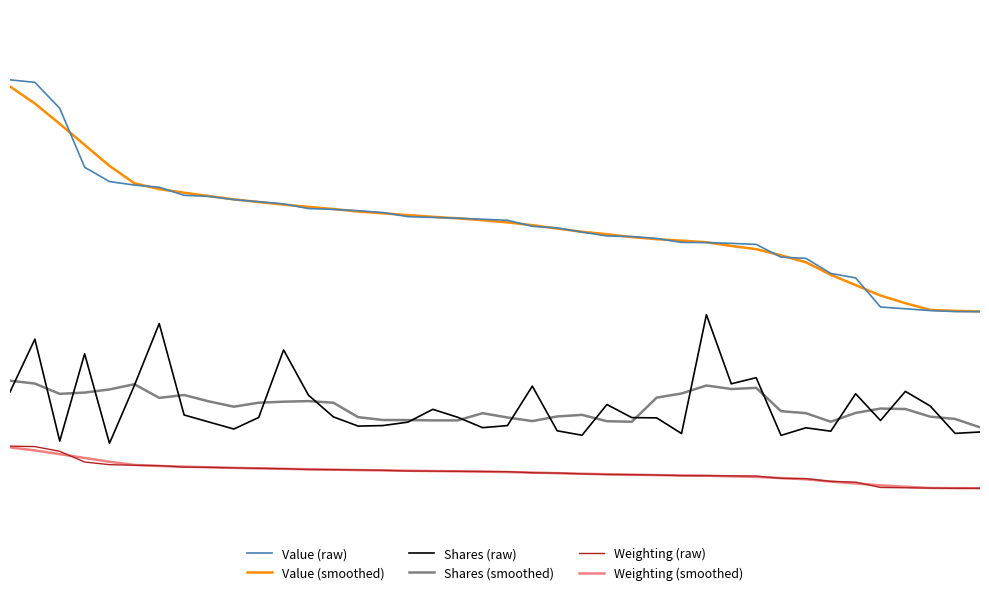

What are all the series names shown in the legend?

Value (raw), Value (smoothed), Shares (raw), Shares (smoothed), Weighting (raw), Weighting (smoothed)